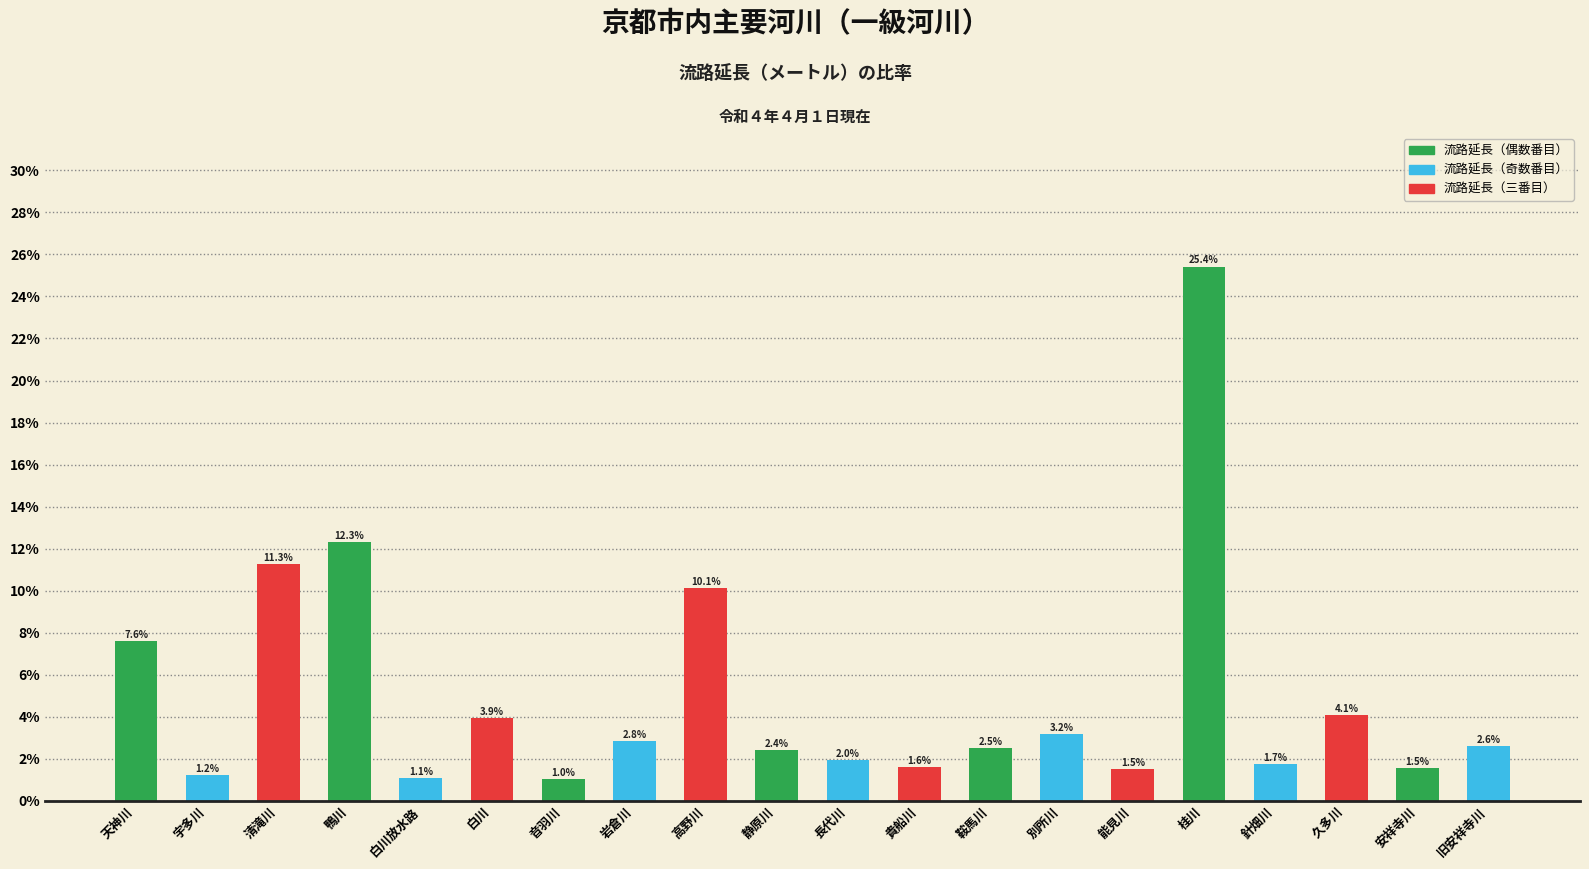

What is the average value?

5.0